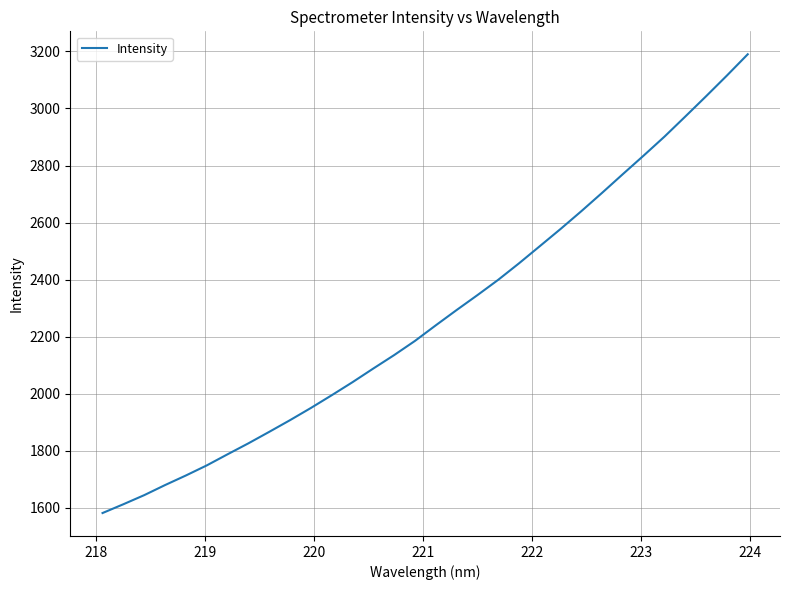

What is the greatest value displayed?

3189.8